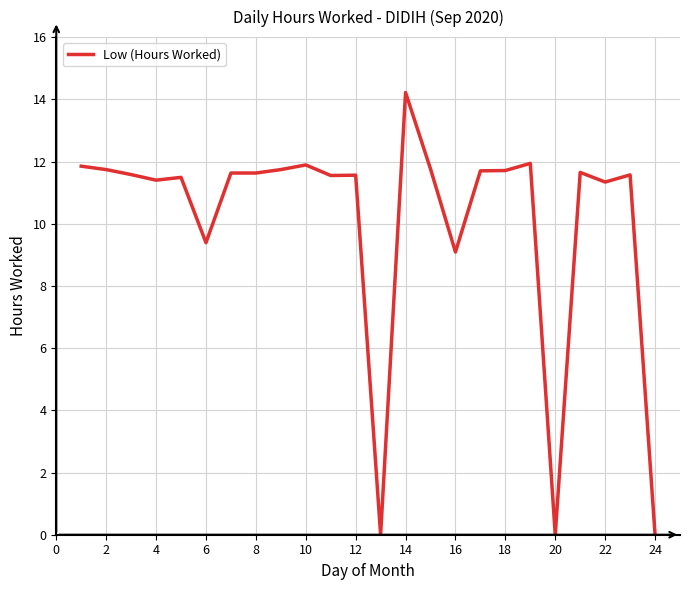

What is the maximum value shown in the chart?

14.2